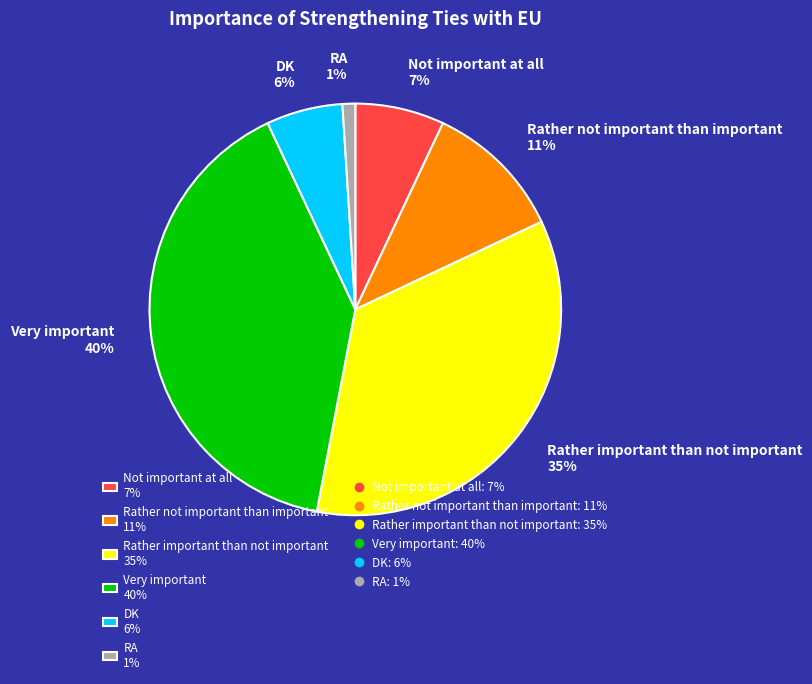

Count the number of slices in the pie.

6